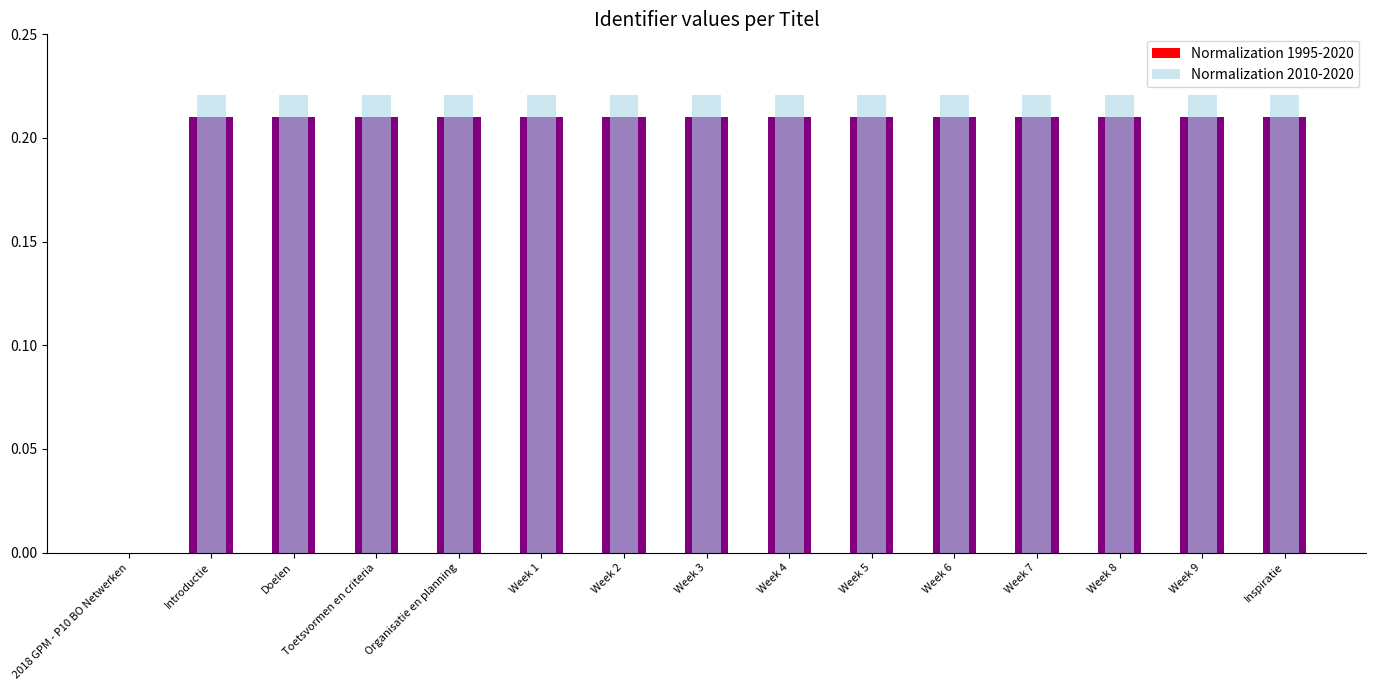

The Normalization 1995-2020 series shows 0.3 at Week 9. True or false?

False